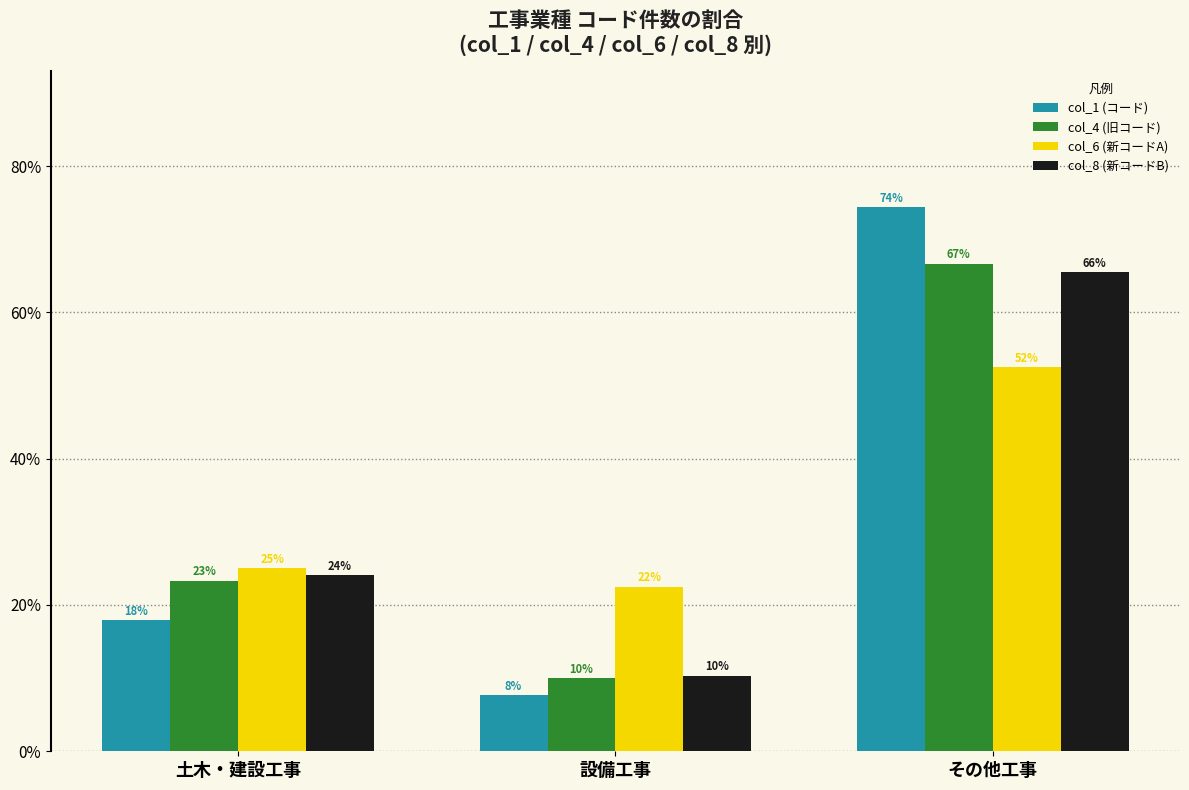

Between 土木・建設工事 and その他工事, which series saw the biggest shift?

col_1 (コード)